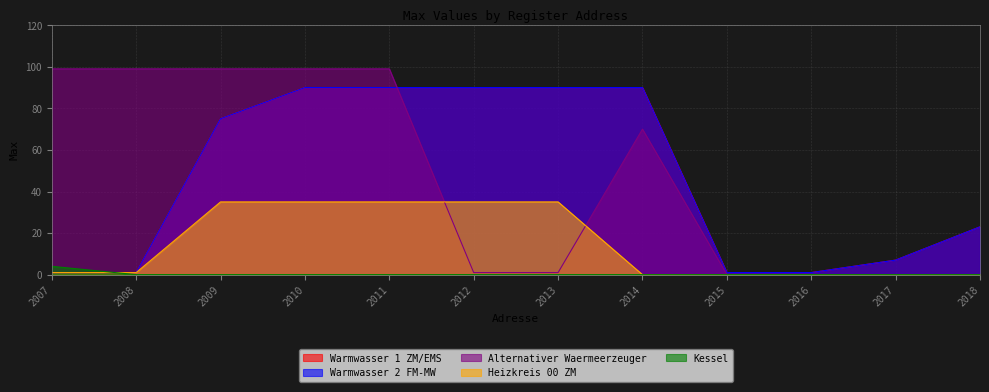

Rank the categories by Kessel value from lowest to highest.

2008, 2009, 2010, 2011, 2012, 2013, 2014, 2015, 2016, 2017, 2018, 2007